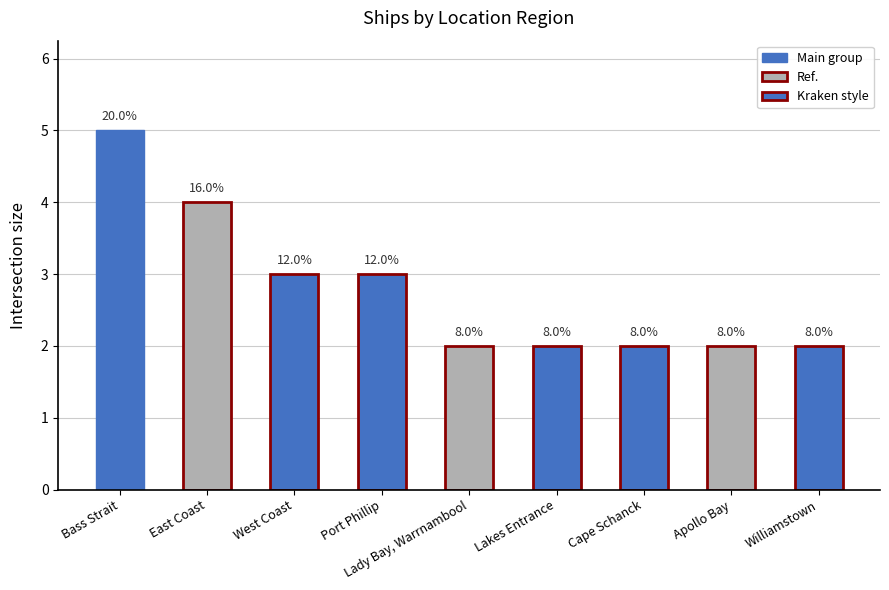

Does the chart contain any negative values?

No